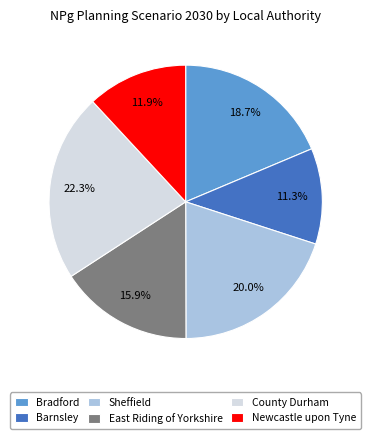

Between Sheffield and Barnsley, which is larger?

Sheffield